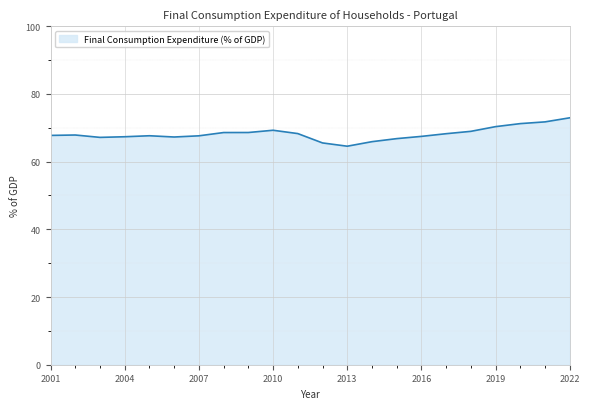

What is the smallest value displayed?

64.6